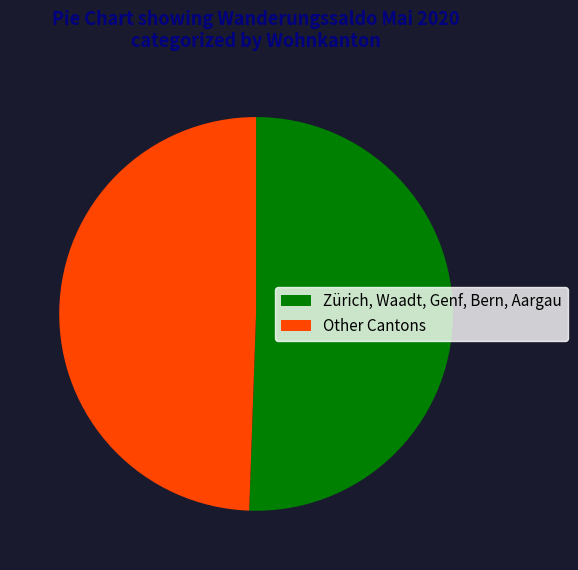

Between Other Cantons and Zürich, Waadt, Genf, Bern, Aargau, which is larger?

Zürich, Waadt, Genf, Bern, Aargau